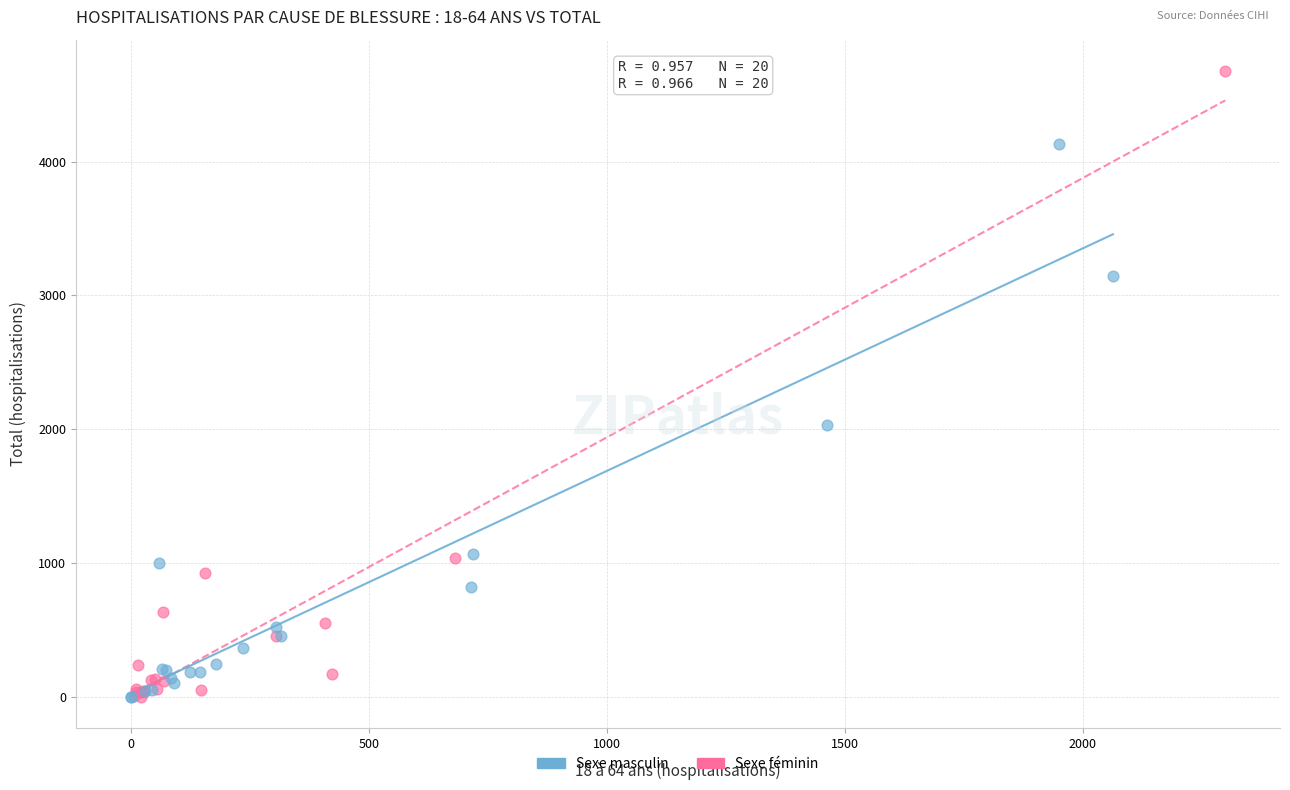

Which series reaches the maximum Y coordinate?

Sexe féminin